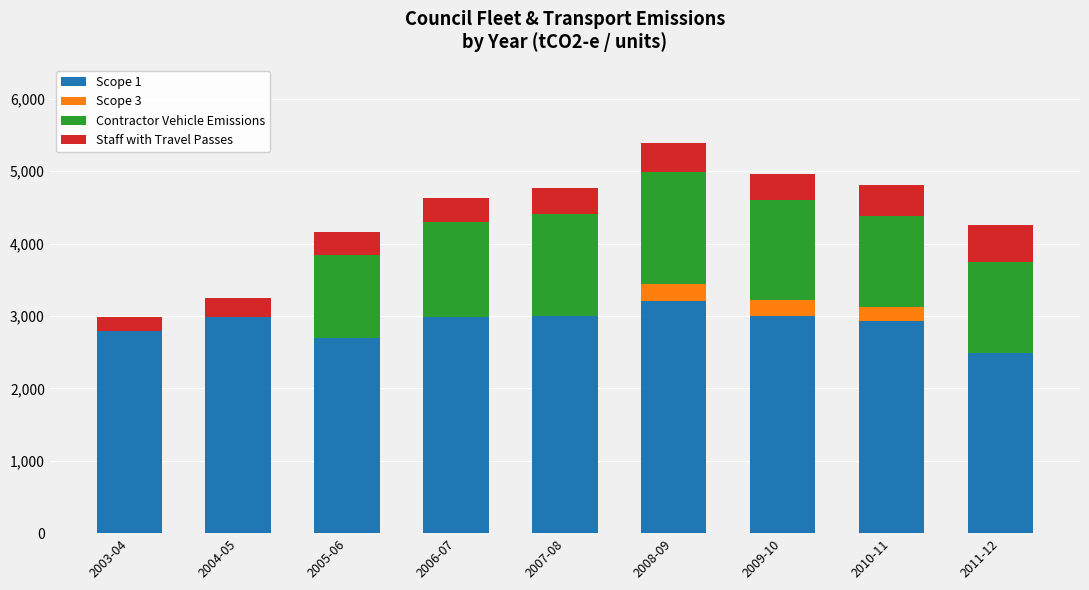

What are all the series names shown in the legend?

Scope 1, Scope 3, Contractor Vehicle Emissions, Staff with Travel Passes